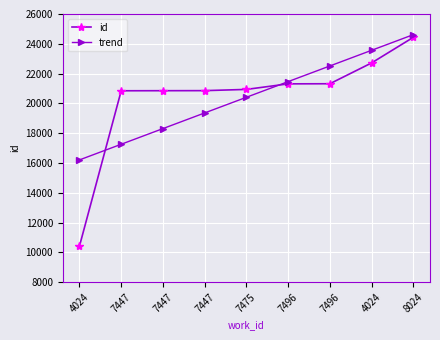

How many lines are shown in the chart?

2